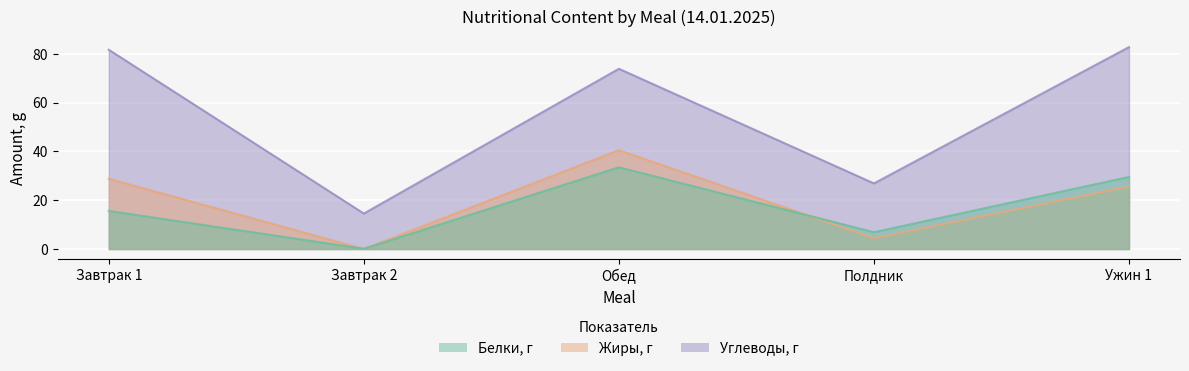

How many values in the Жиры, г series exceed 25?

3